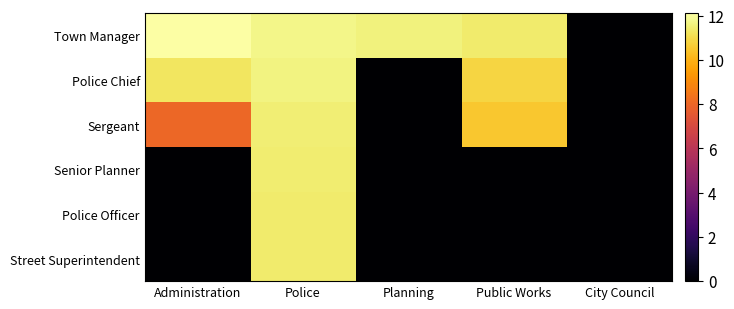

Reading left to right, transcribe all the data shown in this chart.

Town Manager: Administration=12.1	Police=11.8	Planning=11.6	Public Works=11.4	City Council=0.0
Police Chief: Administration=11.3	Police=11.6	Planning=0.0	Public Works=10.9	City Council=0.0
Sergeant: Administration=8.0	Police=11.5	Planning=0.0	Public Works=10.5	City Council=0.0
Senior Planner: Administration=0.0	Police=11.5	Planning=0.0	Public Works=0.0	City Council=0.0
Police Officer: Administration=0.0	Police=11.4	Planning=0.0	Public Works=0.0	City Council=0.0
Street Superintendent: Administration=0.0	Police=11.4	Planning=0.0	Public Works=0.0	City Council=0.0